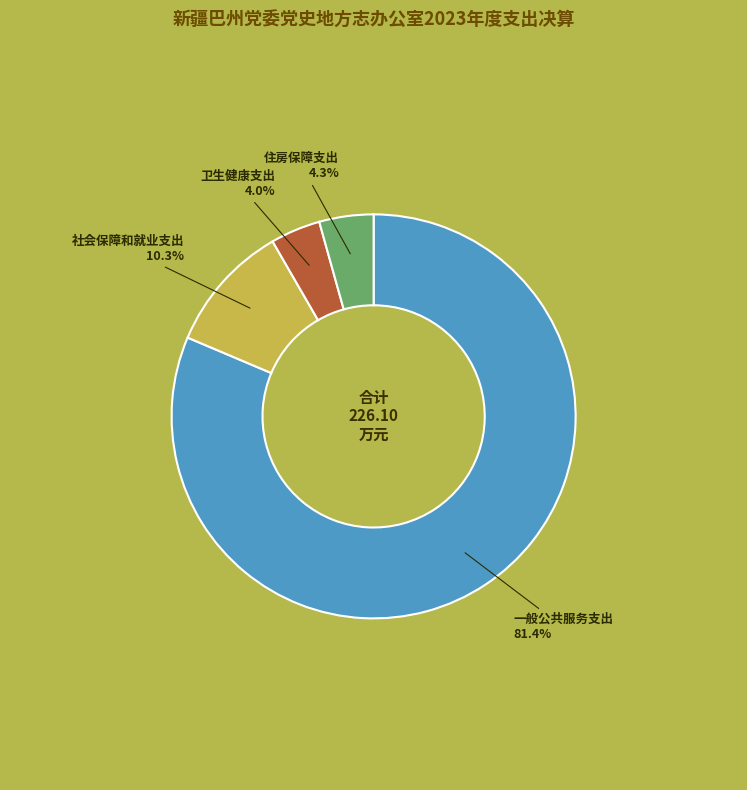

To the nearest percent, what is the average slice percentage?

25%